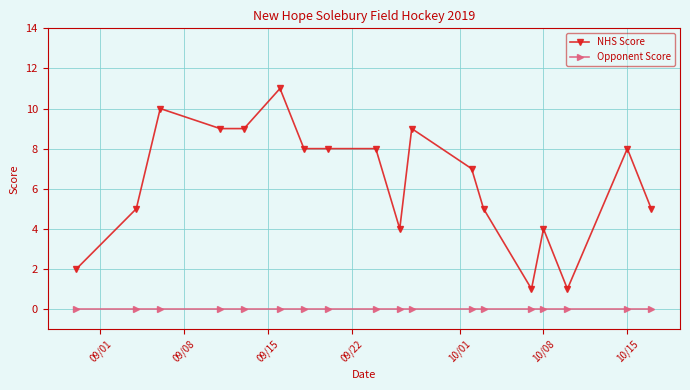

What is the greatest value displayed?

11